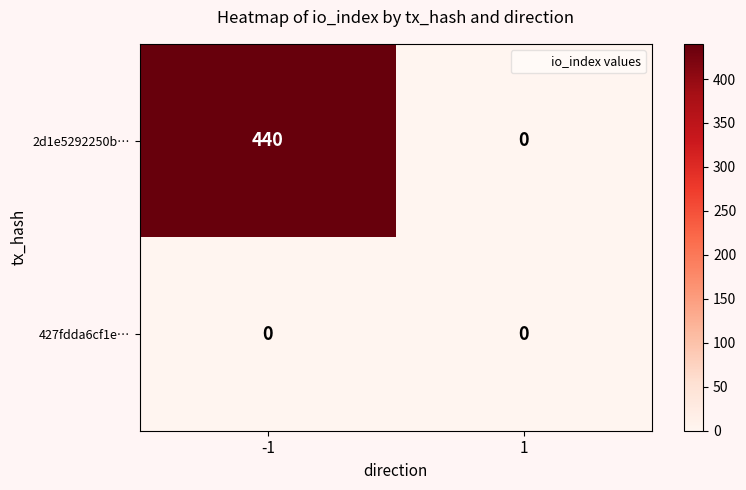

What is the greatest value displayed?

440